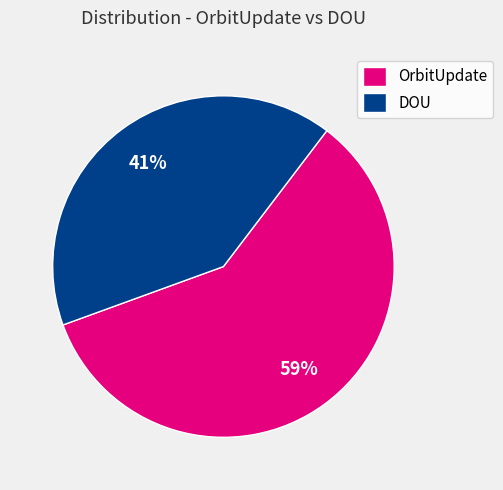

What is the ratio of the value at OrbitUpdate to the value at DOU?

1.4